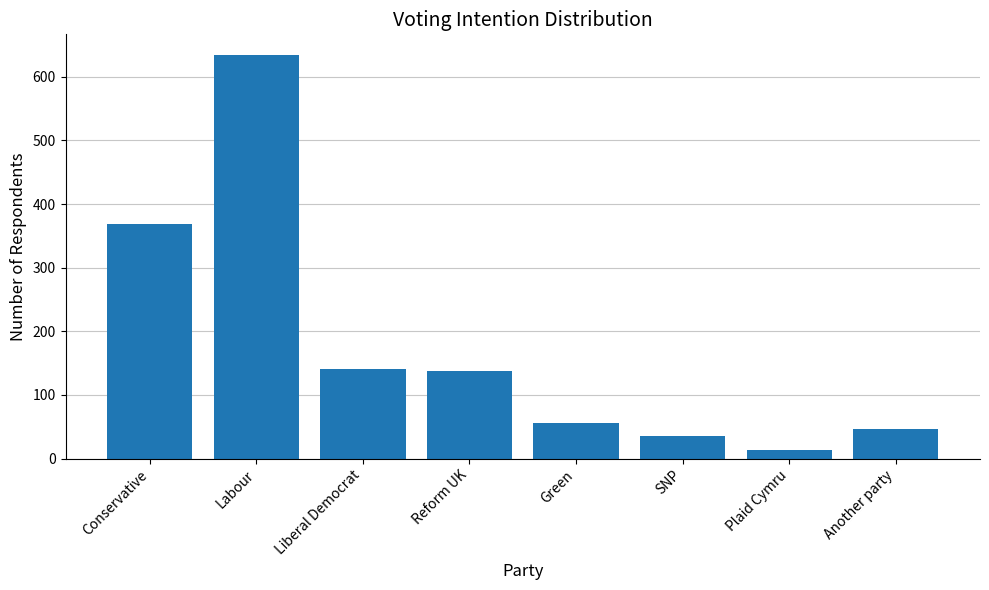

What is the value of the 8th bar from the left?

46